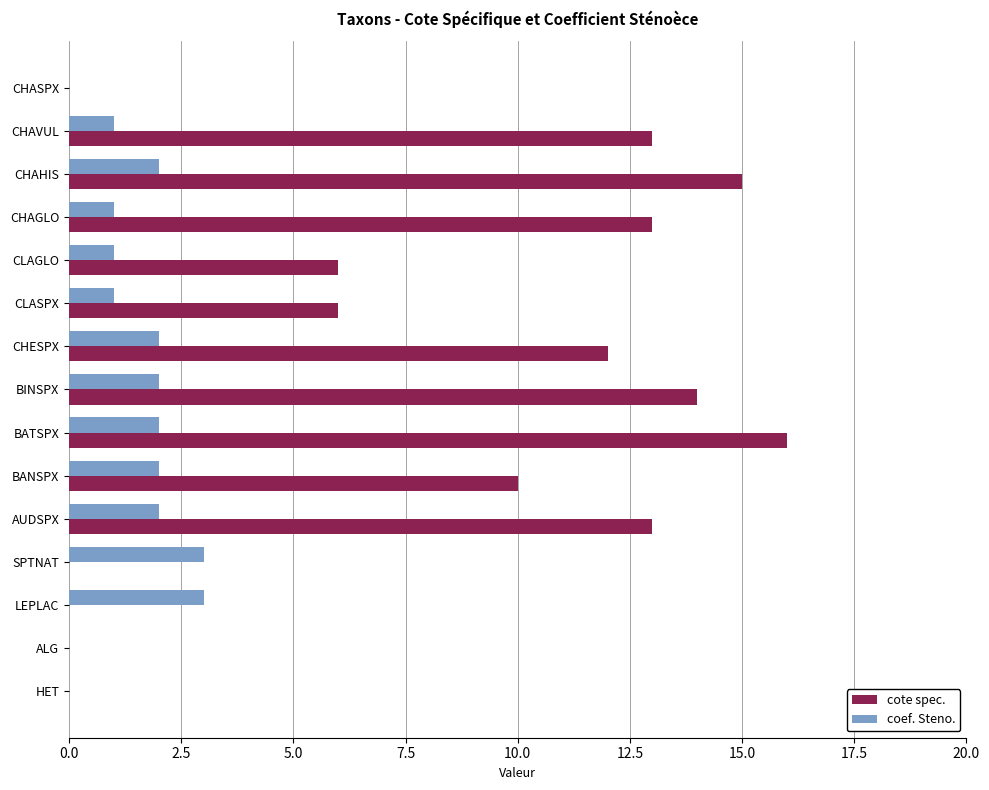

The coef. Steno. series shows 2 at AUDSPX. True or false?

True